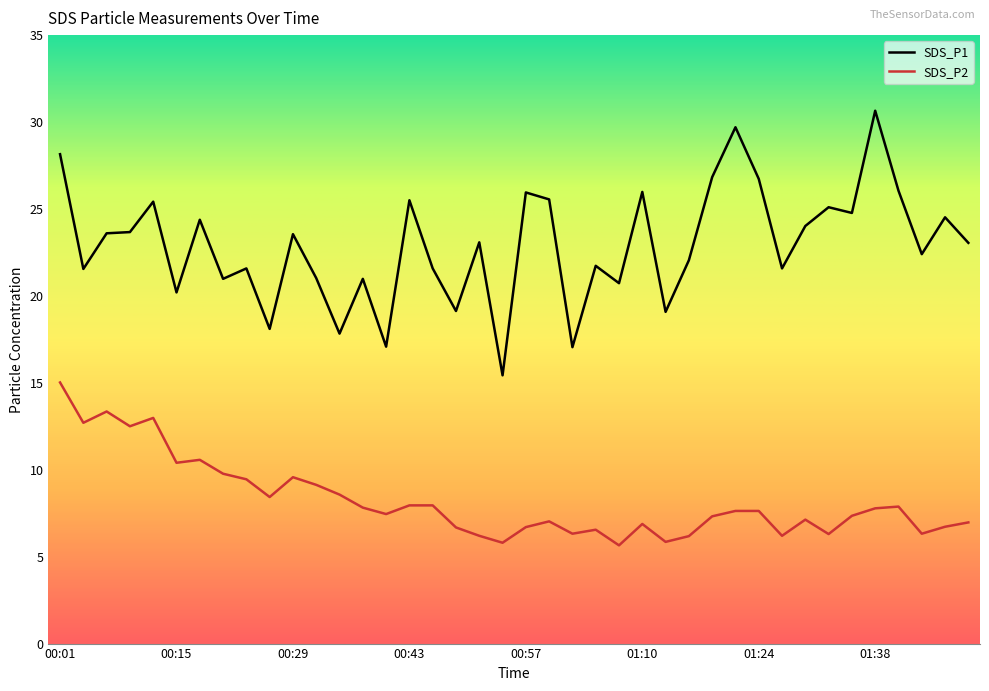

Rank the series by their maximum value, from lowest to highest.

SDS_P2, SDS_P1